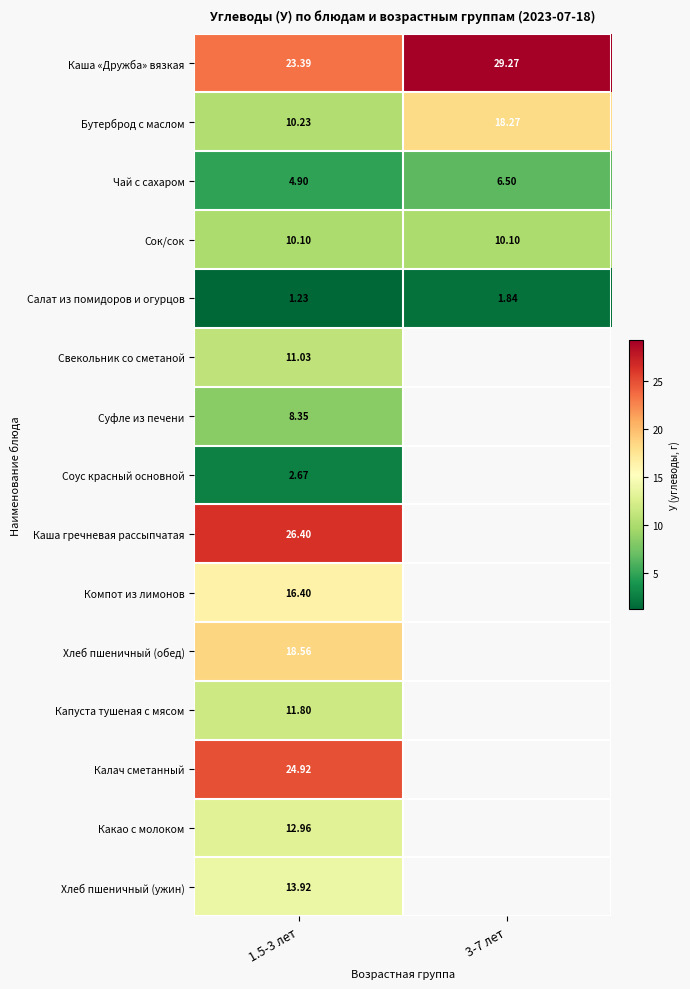

Is the value of Компот из лимонов at 1.5-3 лет greater than the value of Хлеб пшеничный (ужин) at 1.5-3 лет?

Yes